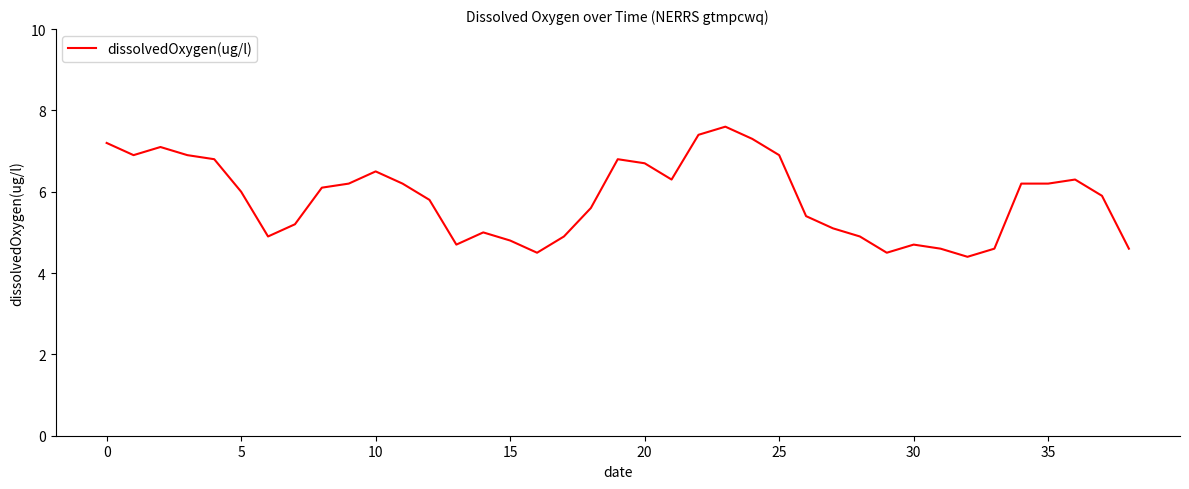

What is the smallest value displayed?

4.4